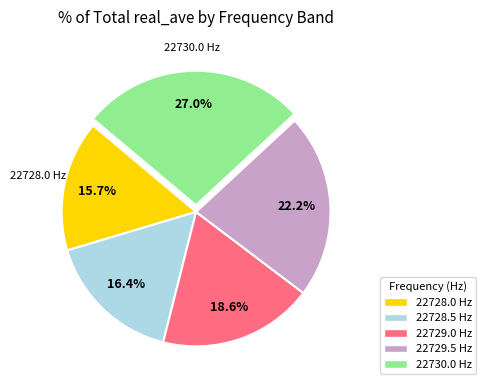

How many slices are in this pie chart?

5